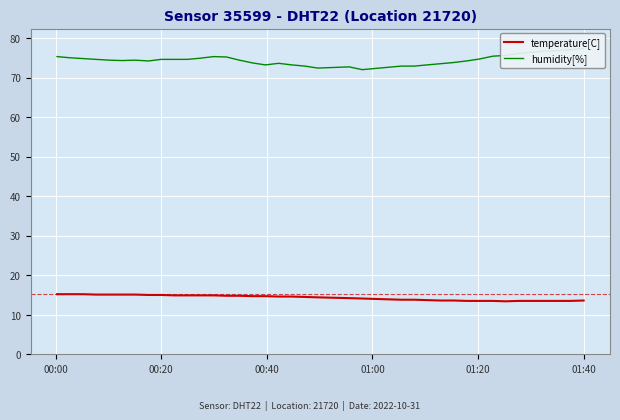

What is the minimum value for temperature[C]?

13.4